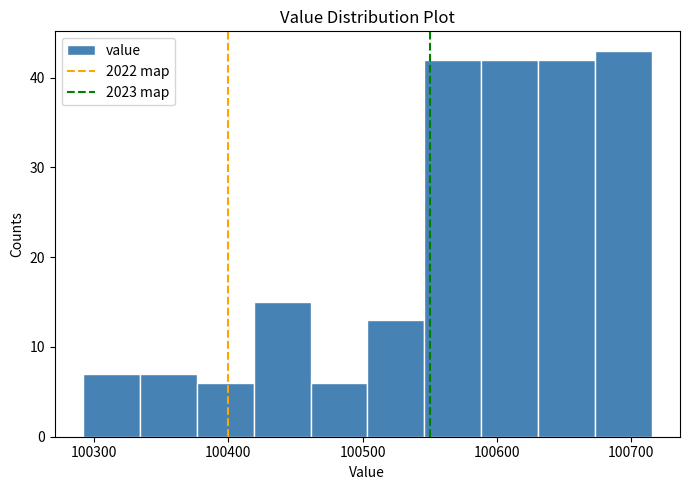

Reading left to right, transcribe this chart: for each bar, give the range it covers on the x-axis and its height. Neither the bar edges nor the heights are printed on the chart, so give them approximately, as read against the axes.

100290 to 100330: 7
100330 to 100380: 7
100380 to 100420: 6
100420 to 100460: 15
100460 to 100500: 6
100500 to 100550: 13
100550 to 100590: 42
100590 to 100630: 42
100630 to 100670: 42
100670 to 100720: 43